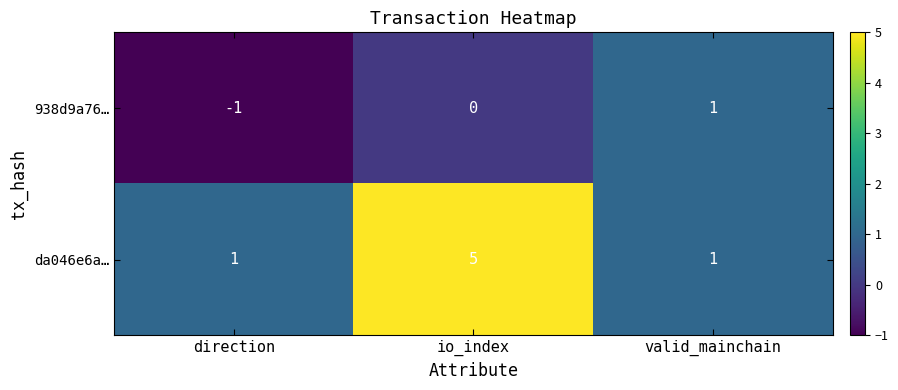

The value of da046e6a… at valid_mainchain is 2. True or false?

False